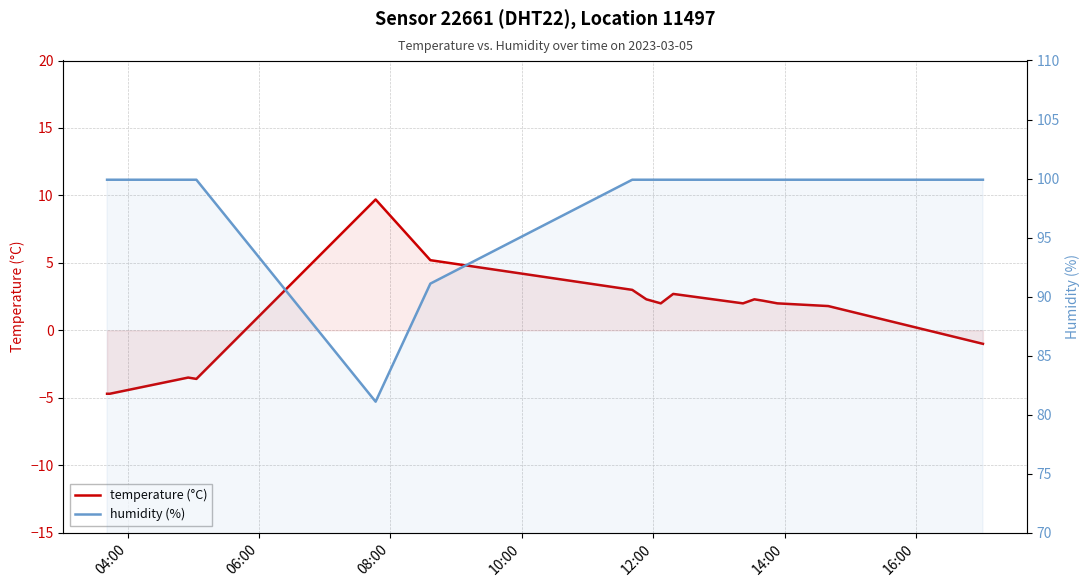

What is the smallest value displayed?

-4.7